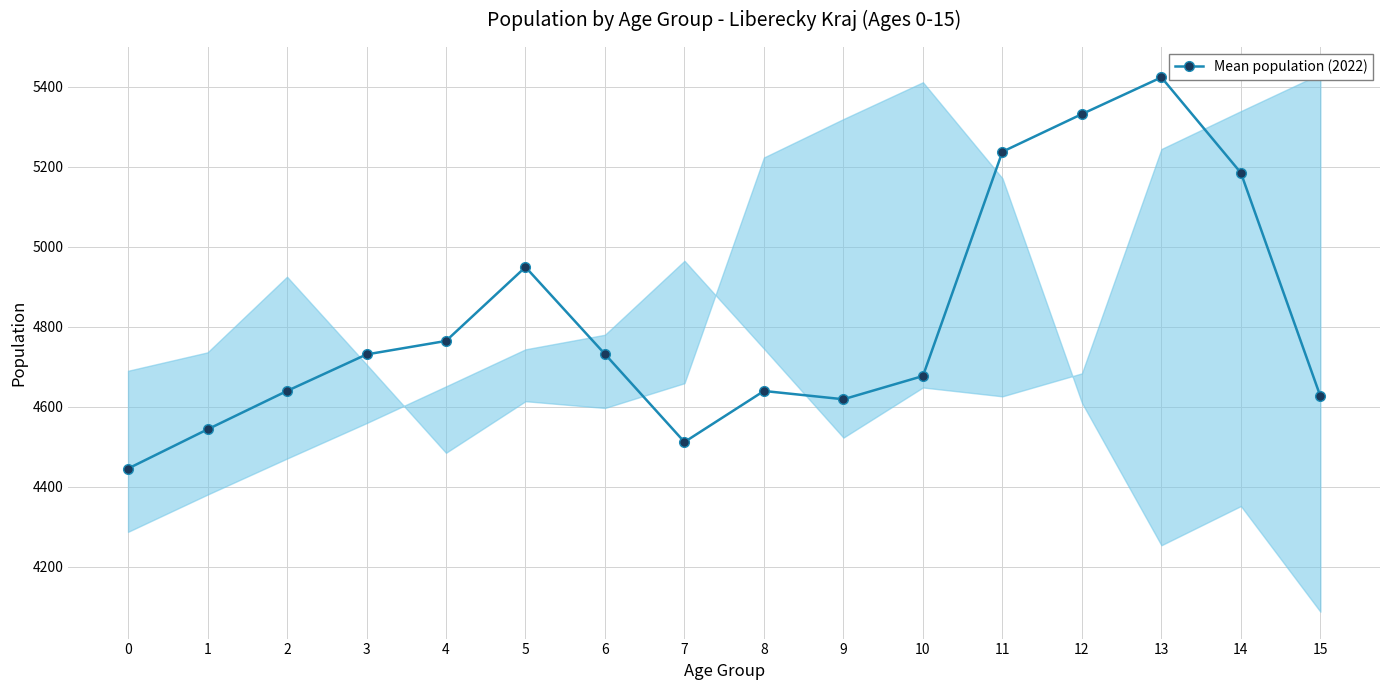

How many values are below 4730?

8